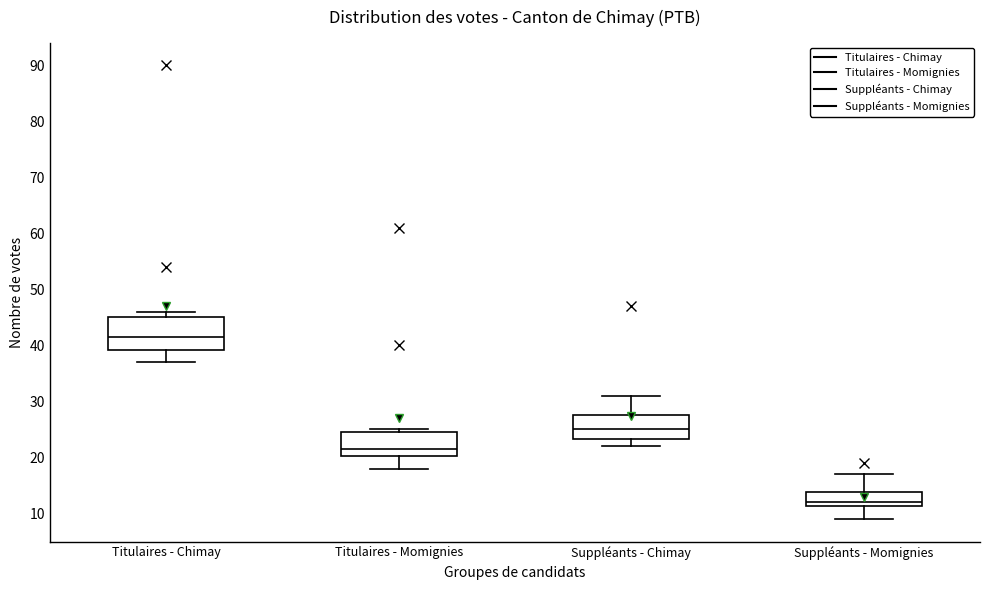

Which box has the highest median line?

Titulaires - Chimay